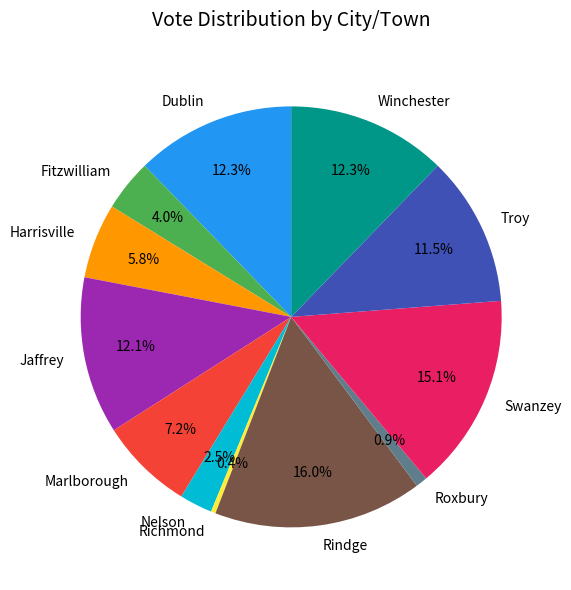

To the nearest percent, what is the average slice percentage?

8%